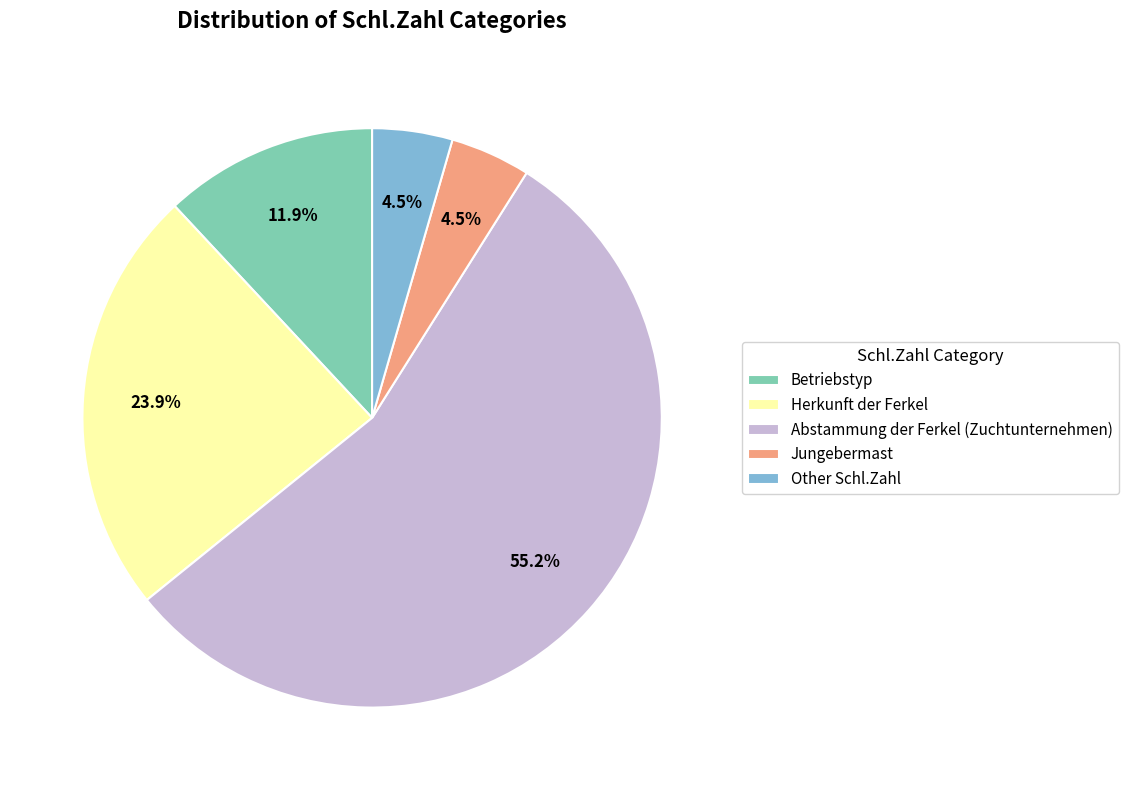

Count the number of slices in the pie.

5